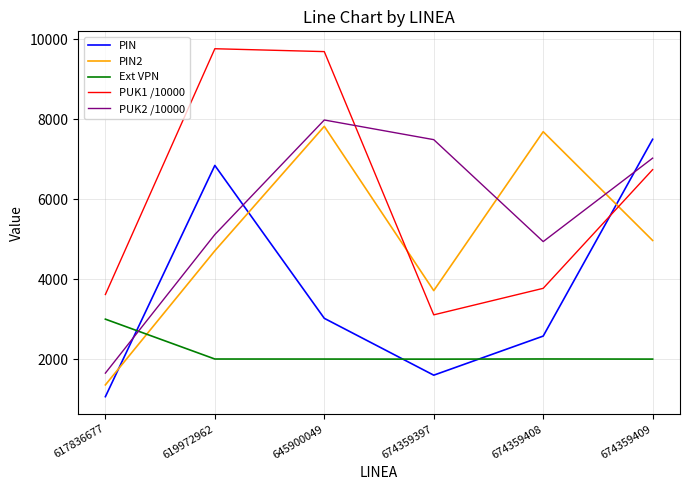

What is the maximum value for PUK2 /10000?

7976.7